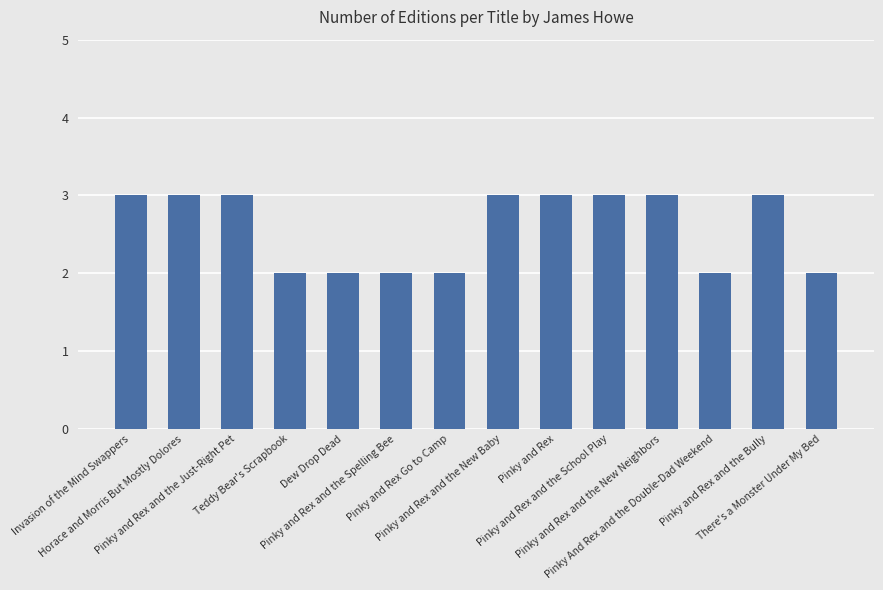

Count the values in the range 2 to 3.

14